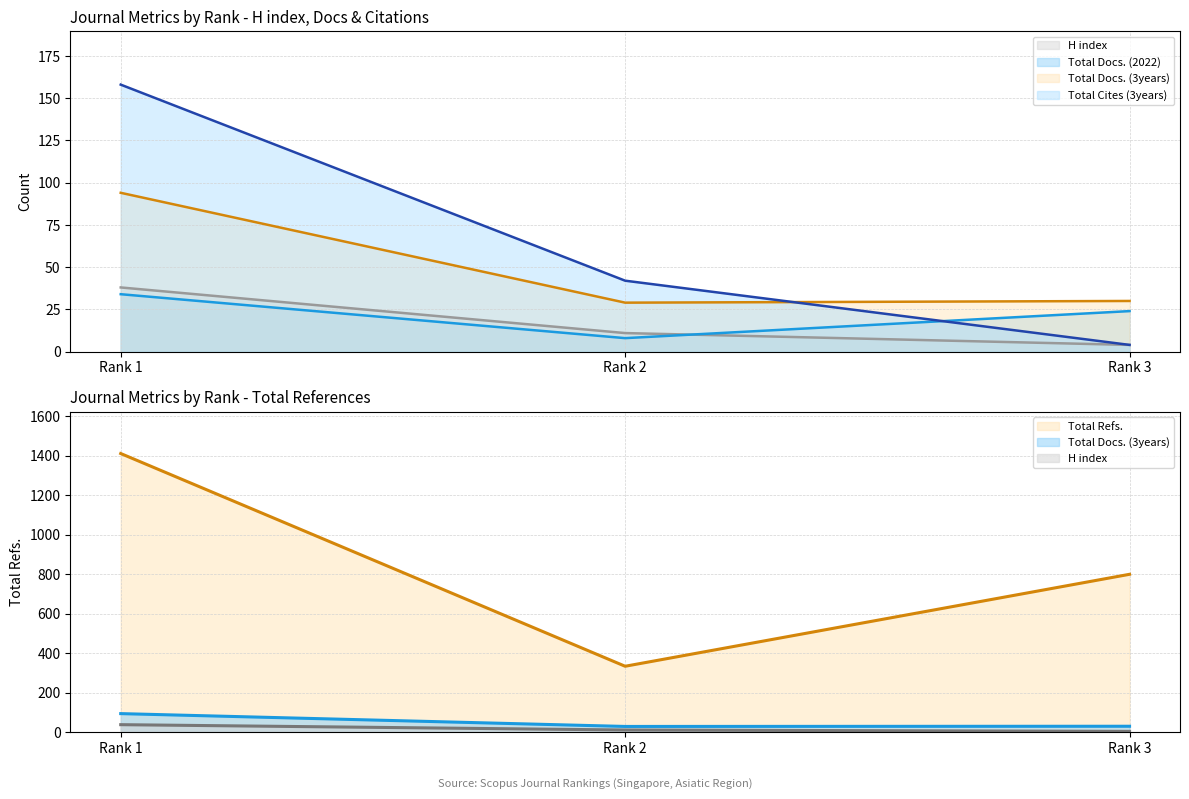

At which label is Total Refs. closest to 873?

Rank 3